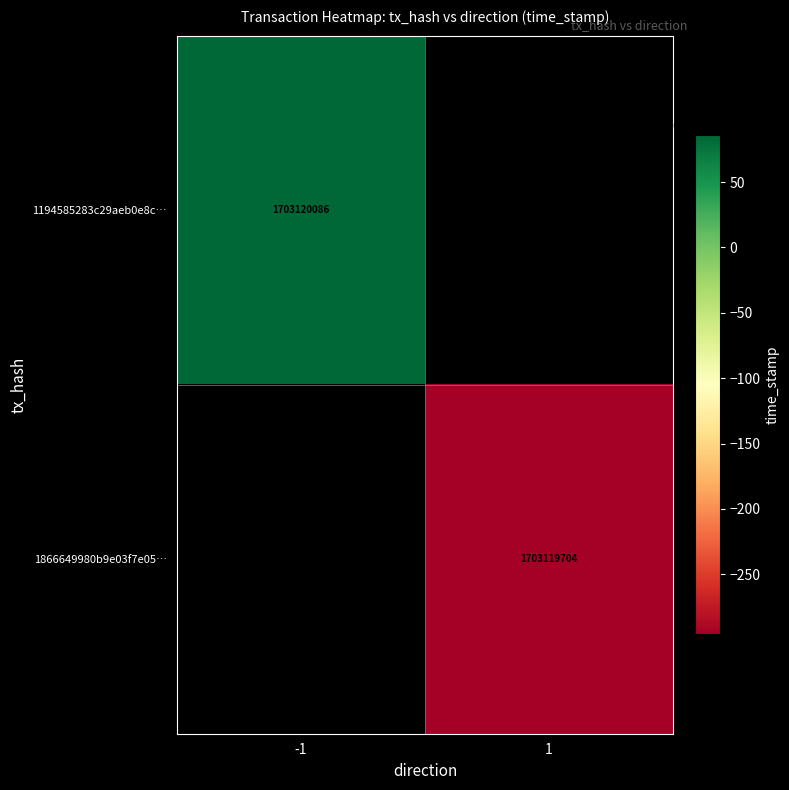

List the series in order of their overall mean, highest first.

1194585283c29aeb0e8c138070694c79f6e599d, 1866649980b9e03f7e0576222e58e72ed848f32